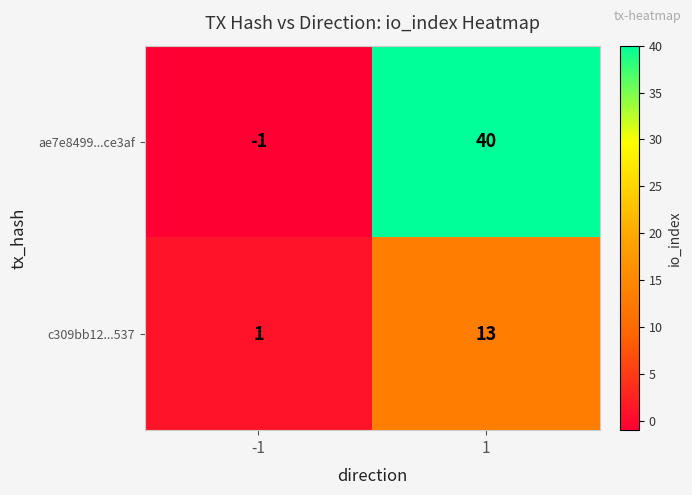

Reading right to left, what are all the values shown in this chart?

ae7e8499...ce3af: 40	-1
c309bb12...537: 13	1